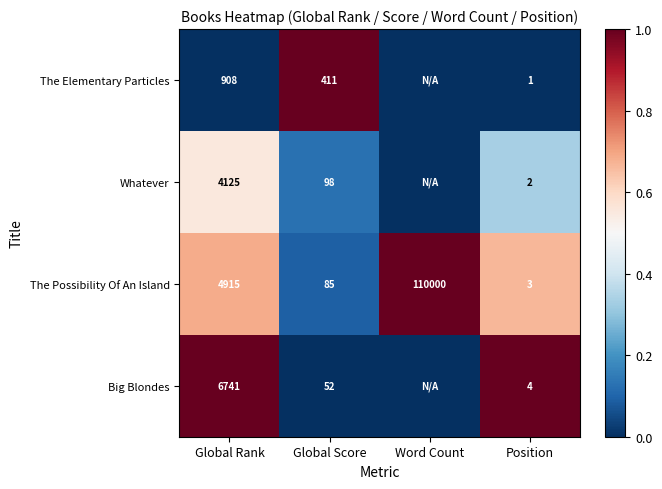

At Position, list the series in order from largest to smallest.

Big Blondes, The Possibility Of An Island, Whatever, The Elementary Particles